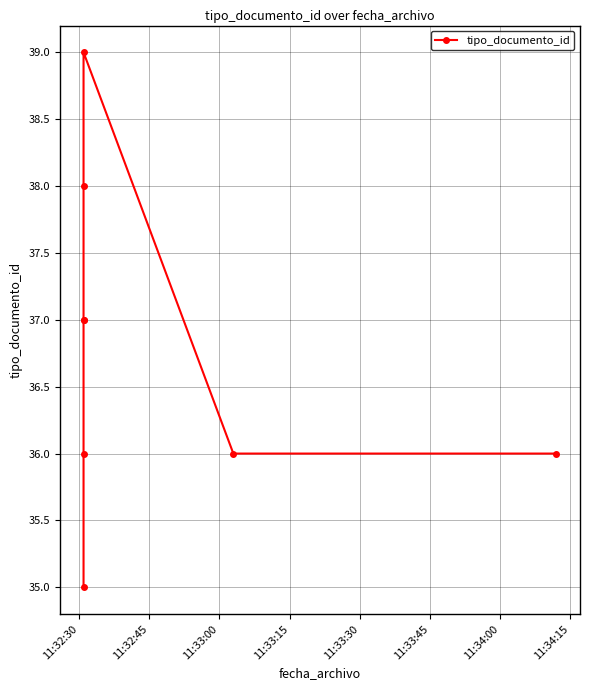

The value at 11:32:30 is 35. True or false?

True